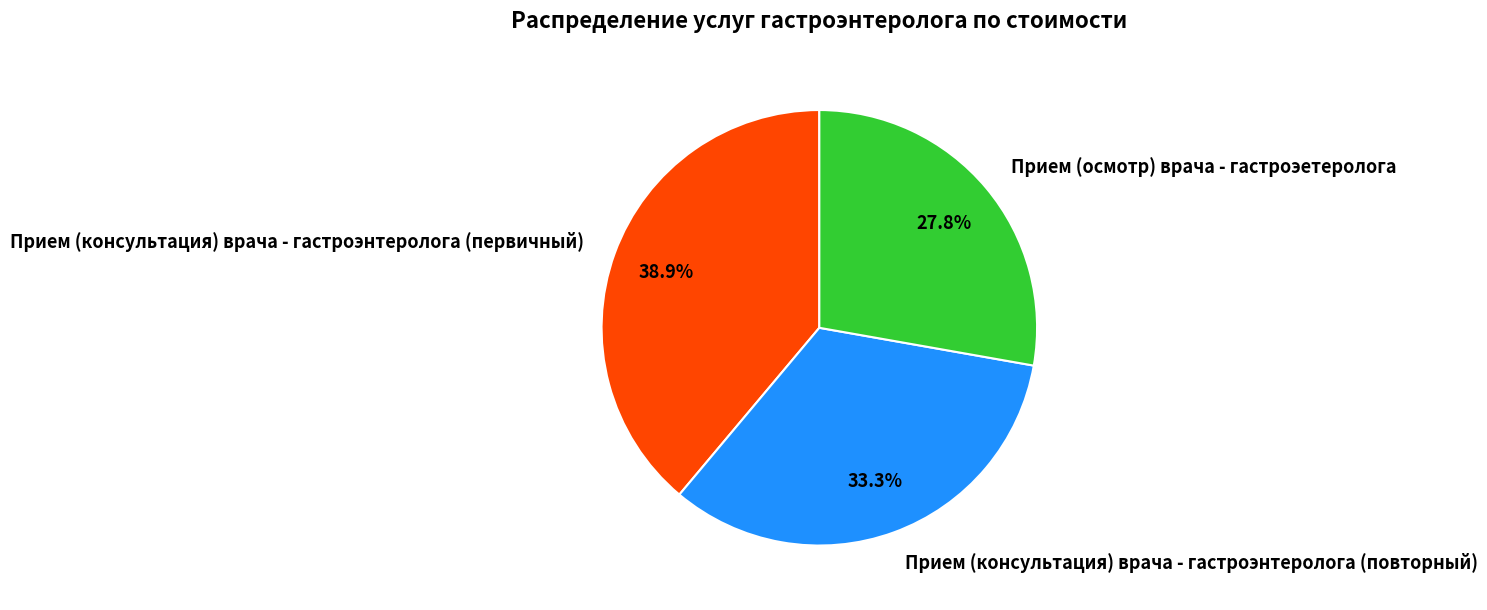

Count the number of slices in the pie.

3